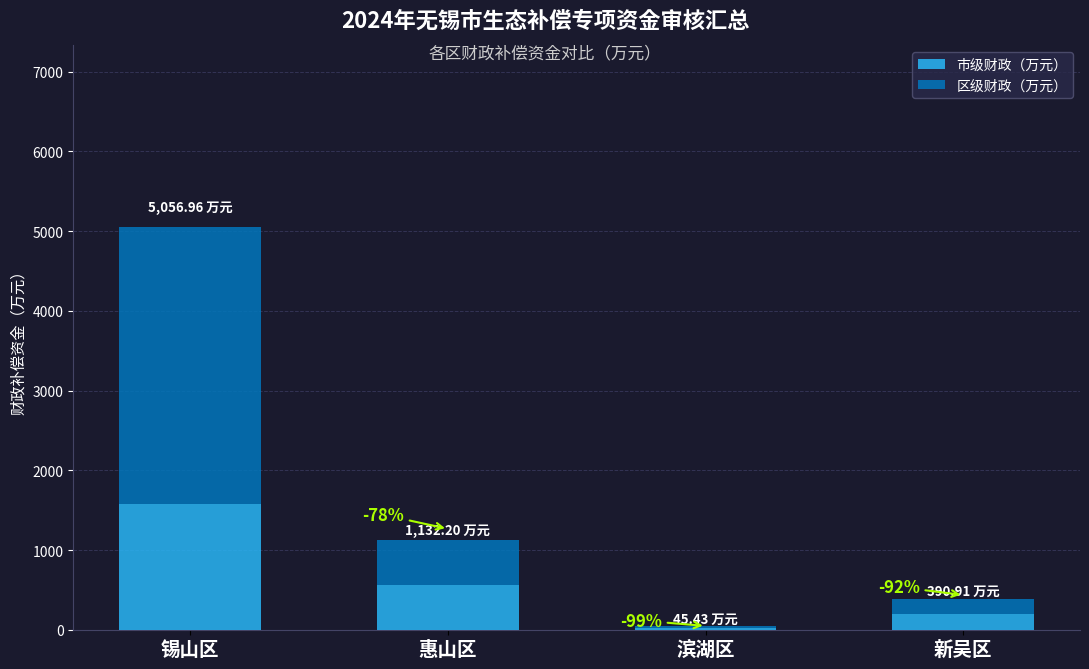

What is the sum of all 市级财政（万元） values?

2367.4